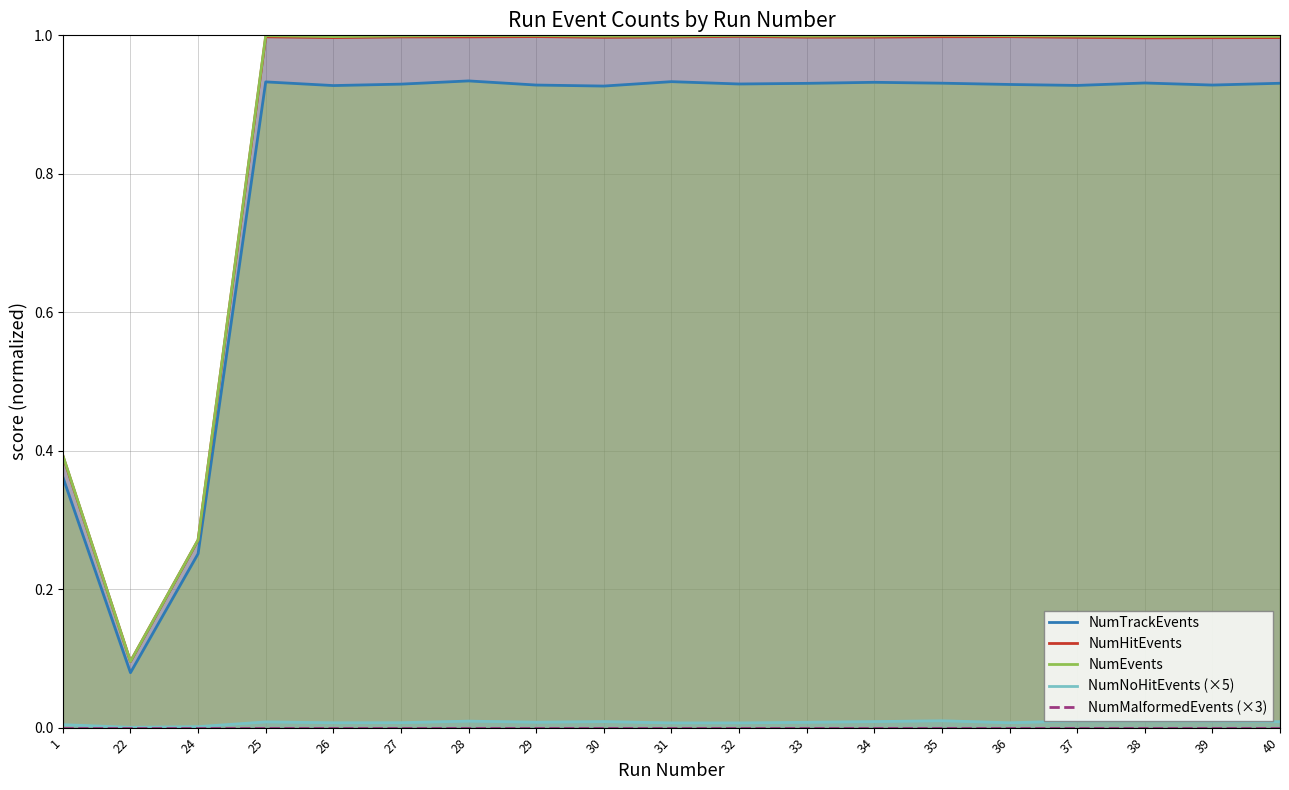

What is the sum of the NumHitEvents values at 1 and 30?

1.4